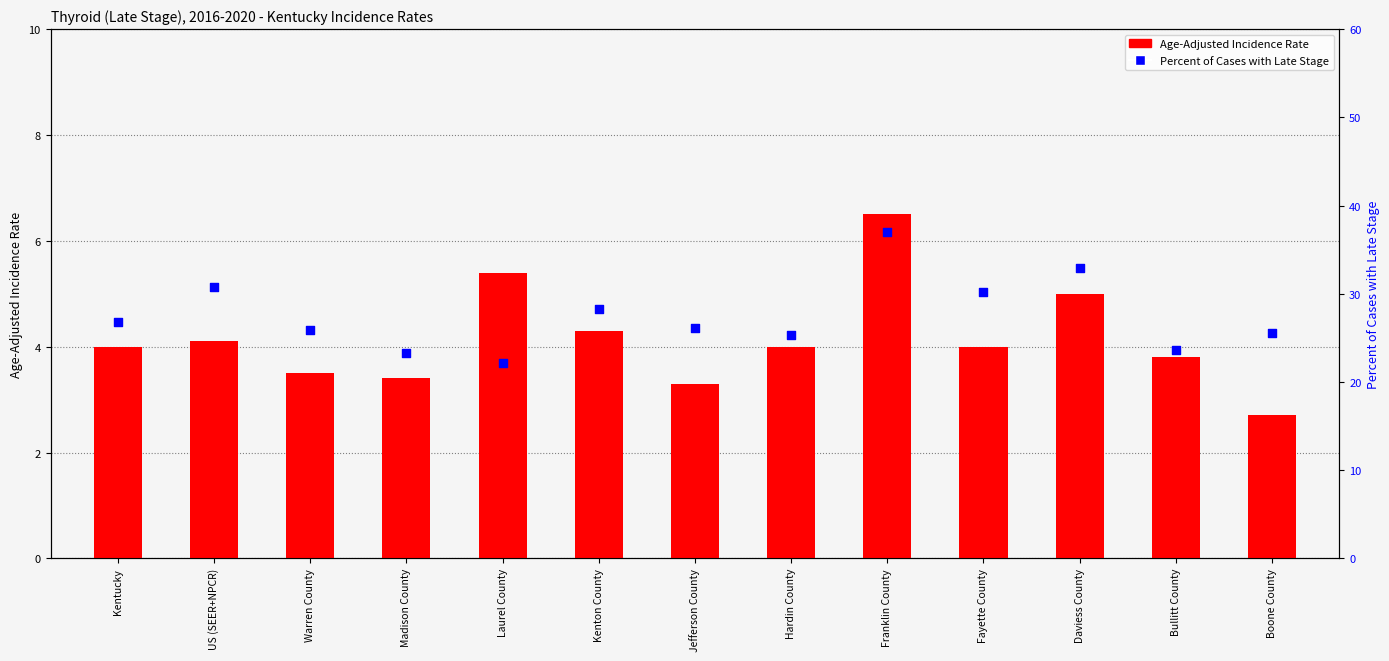

Which series has the largest Y range (max minus min)?

Percent of Cases with Late Stage